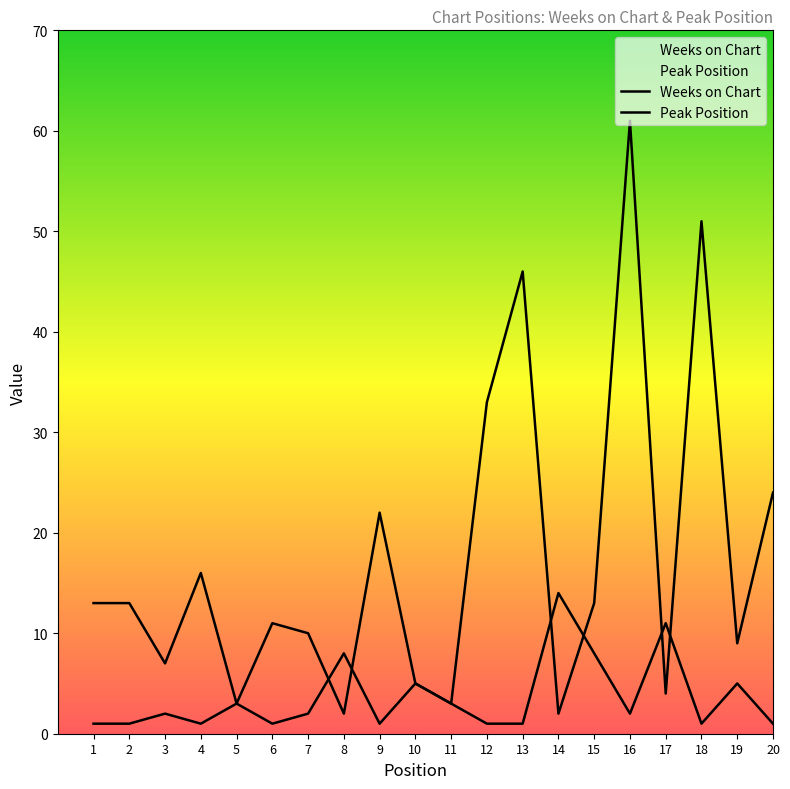

True or false: Peak Position has a value of 11 at 17.

True